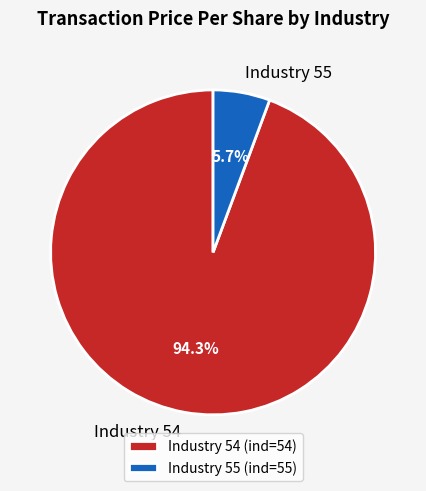

Which has a higher value, Industry 55 or Industry 54?

Industry 54